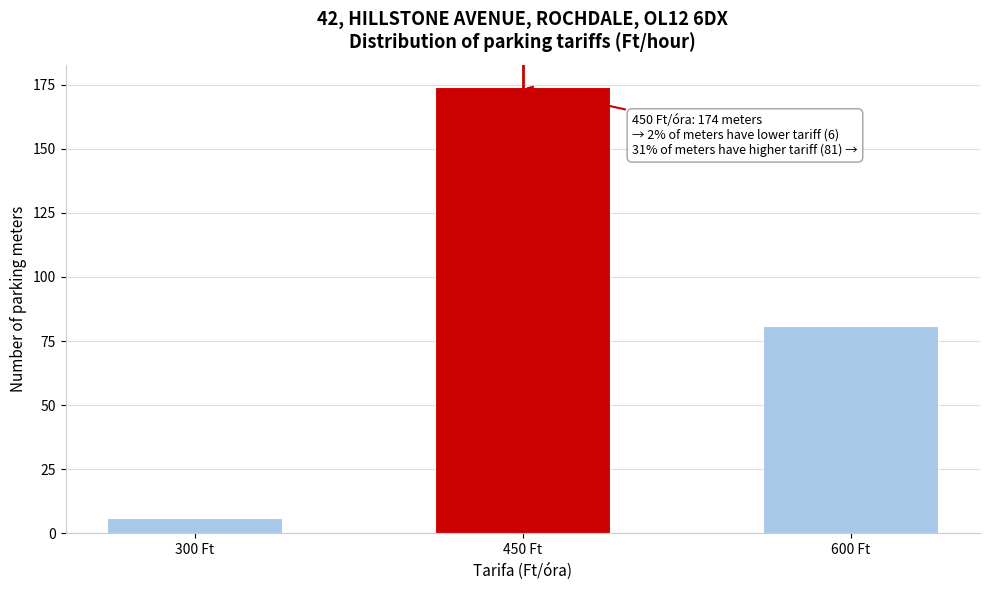

Reading right to left, transcribe all the data shown in this chart.

600 Ft=81	450 Ft=174	300 Ft=6